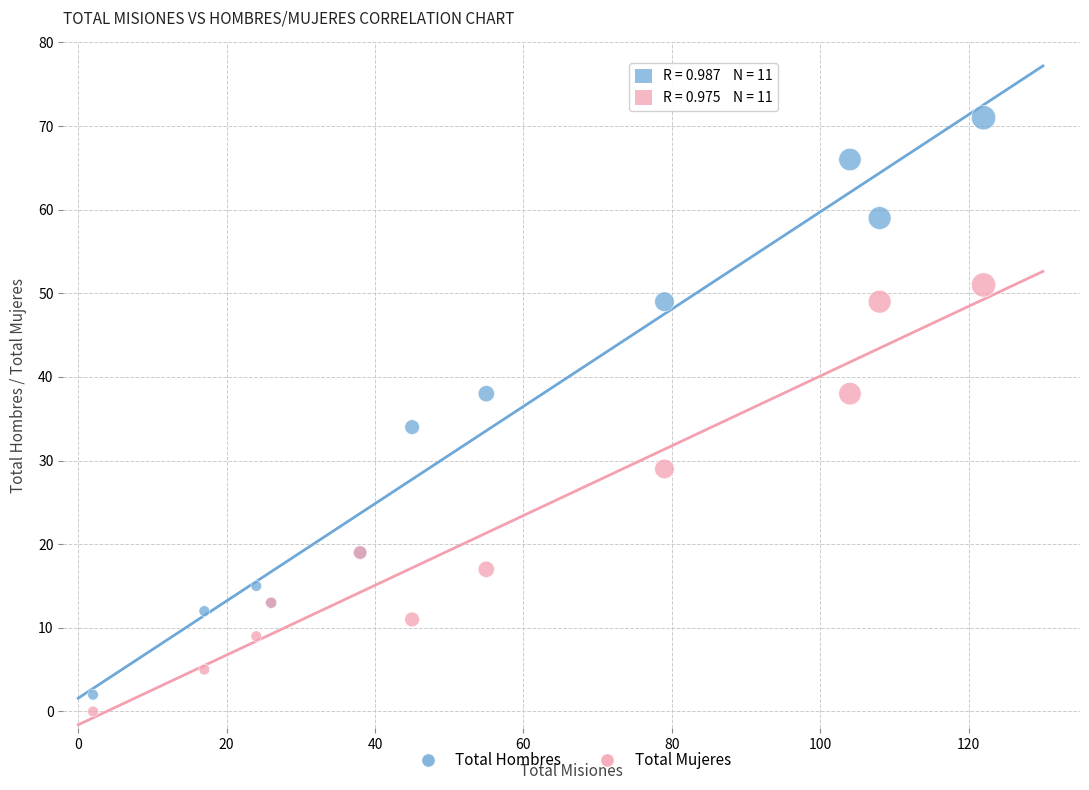

What are all the series names shown in the legend?

Total Hombres, Total Mujeres